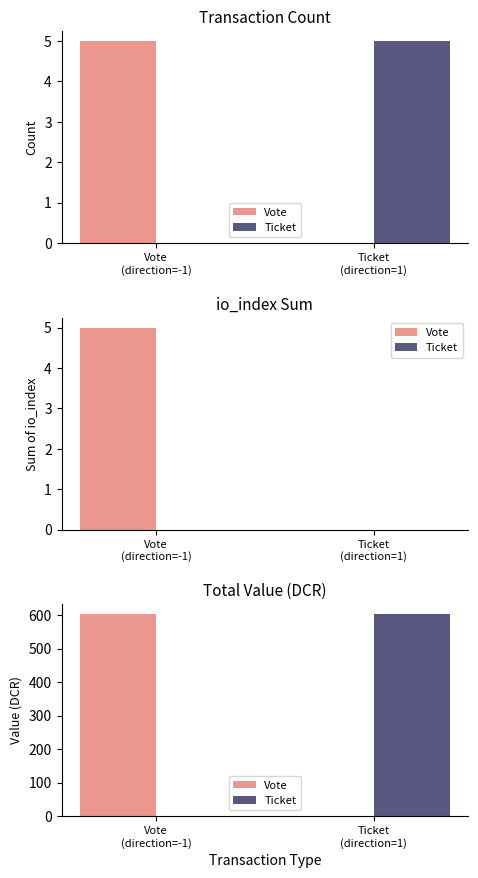

Are the bars horizontal?

No